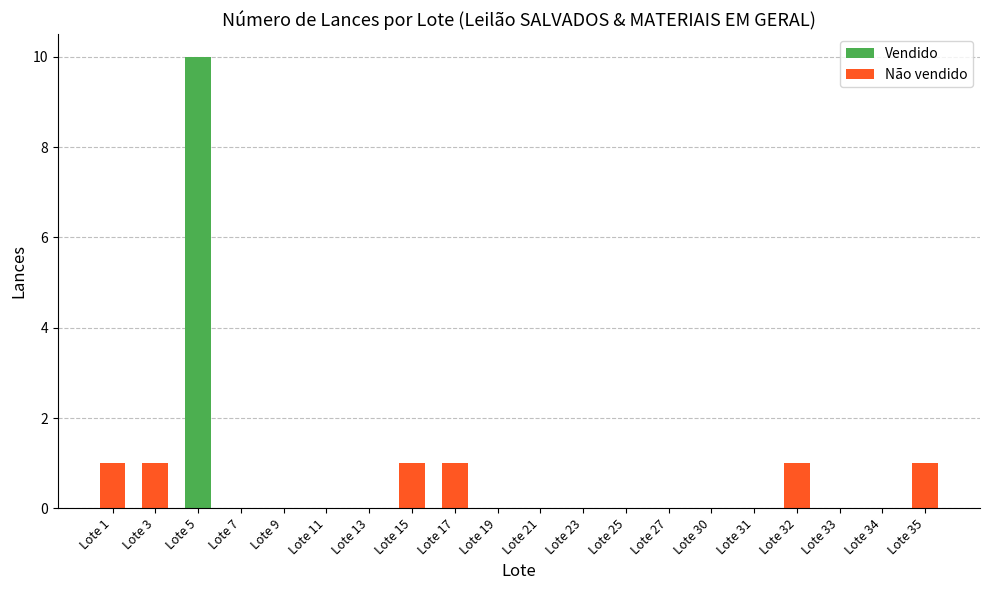

What is the maximum value shown in the chart?

10